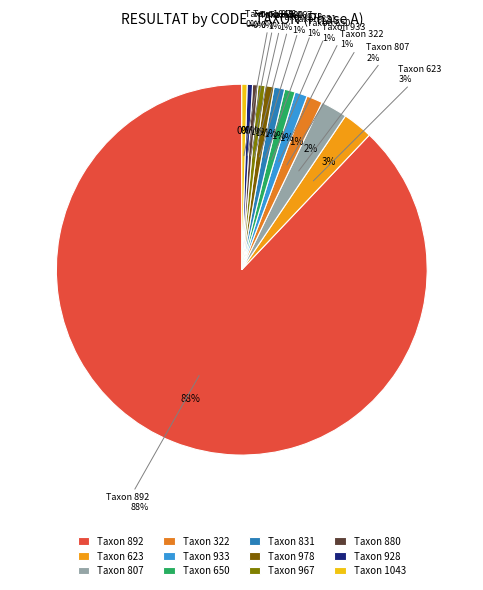

What percentage do 978 and 831 together represent?

1.7%